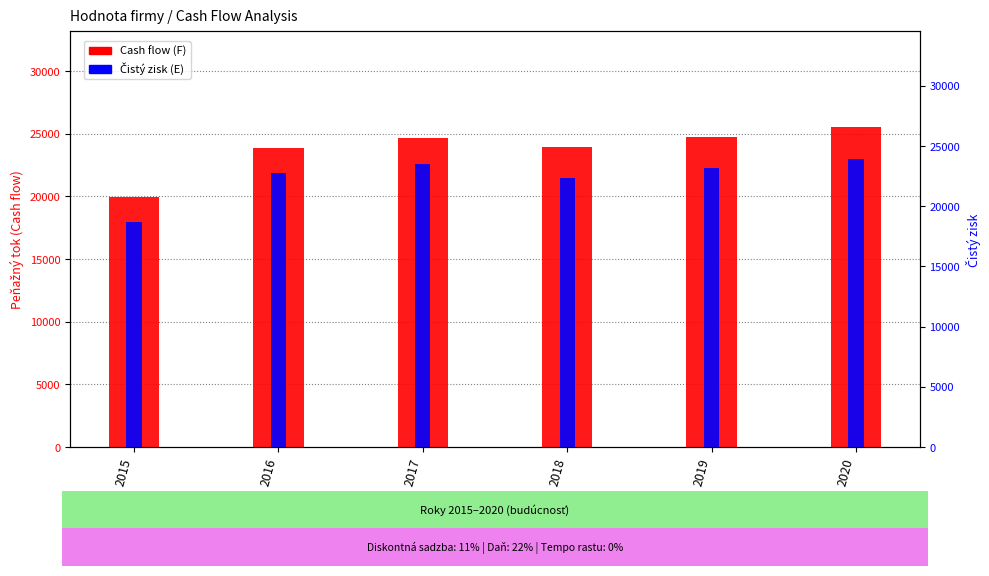

Which series has the largest range (max minus min)?

Cash flow